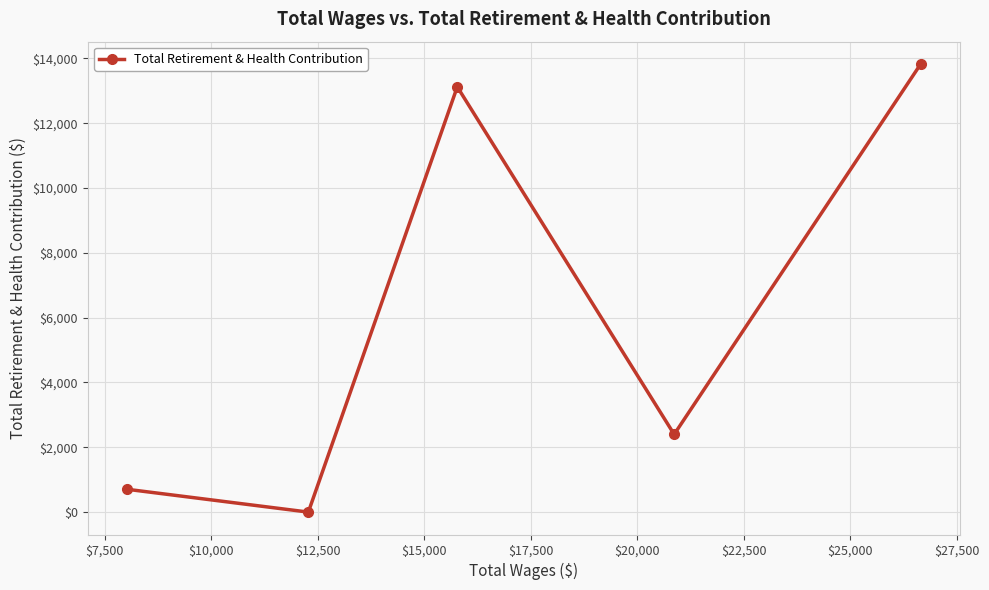

What is the greatest value displayed?

13828